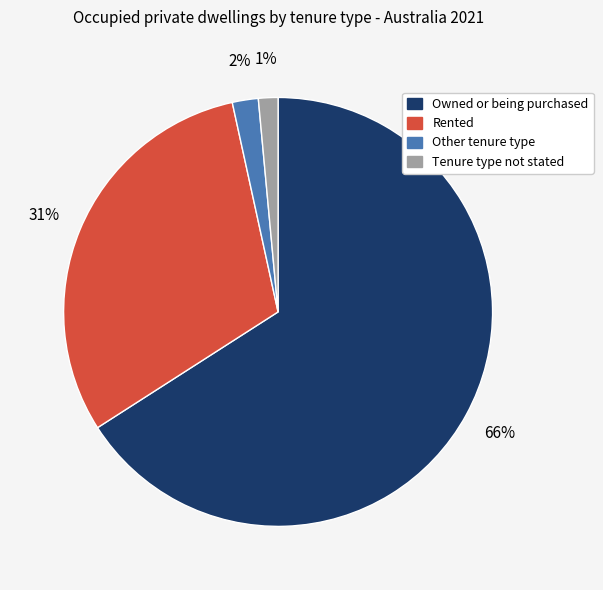

To the nearest percent, what is the average slice percentage?

25%